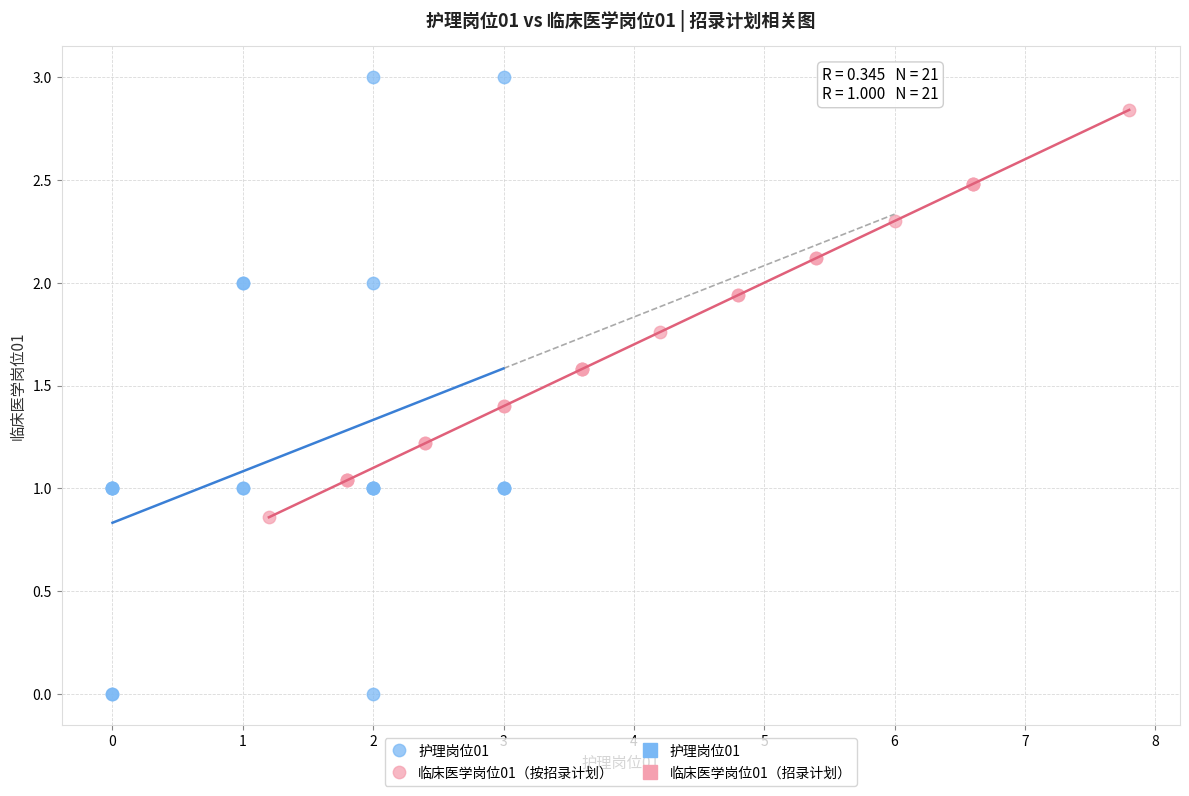

Which series contains the highest Y value?

护理岗位01